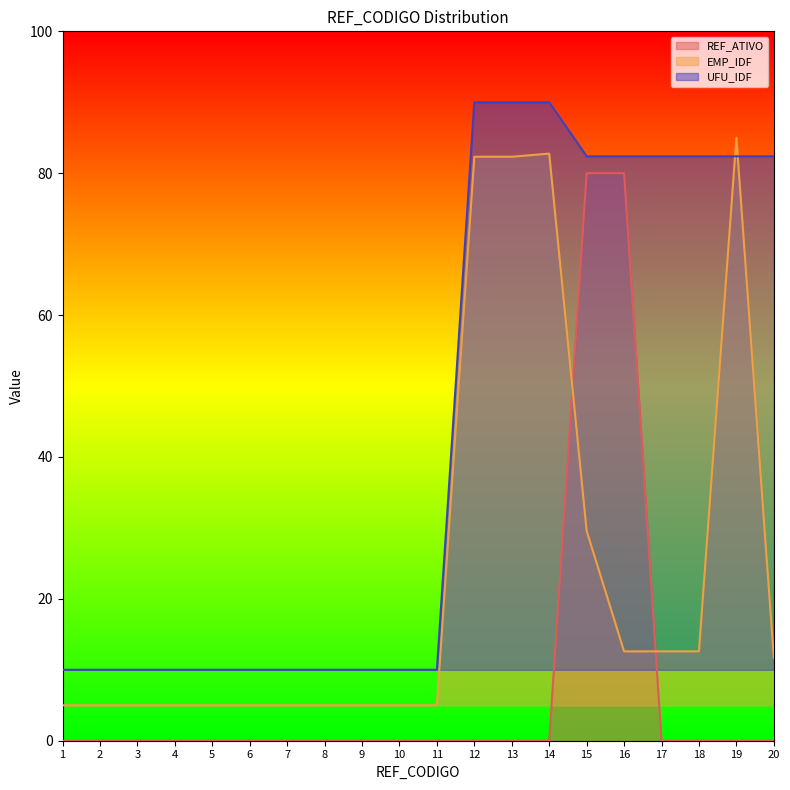

How many intersections are there between REF_ATIVO and EMP_IDF?

2